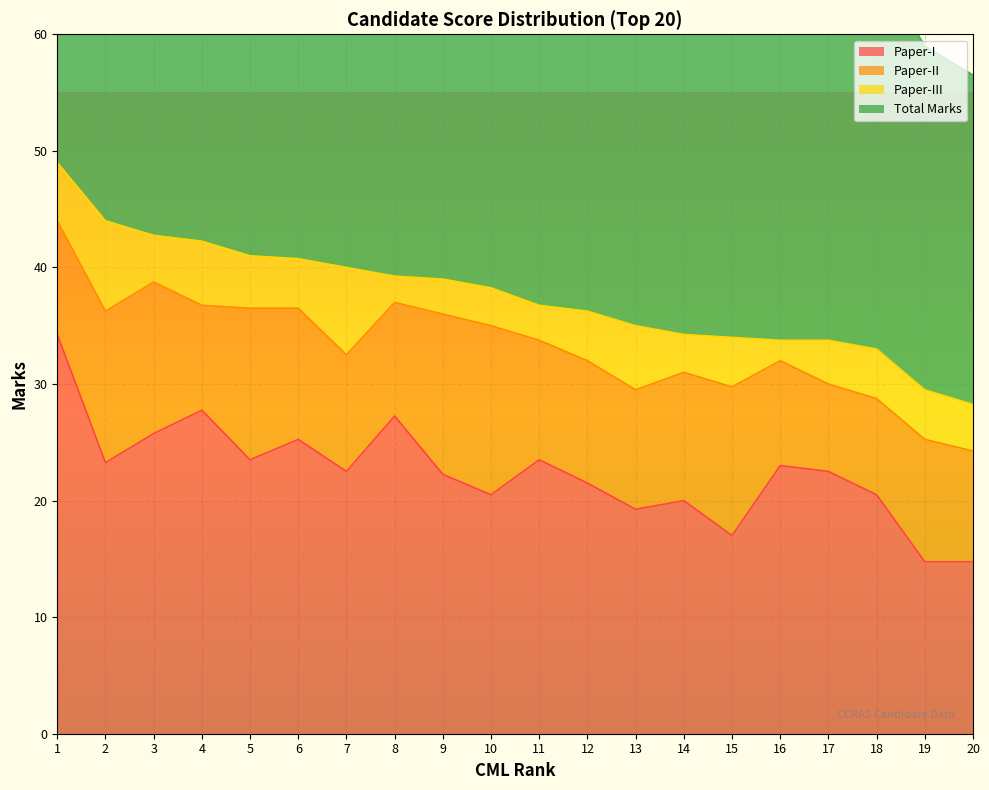

What is the maximum value for Total Marks?

49.0